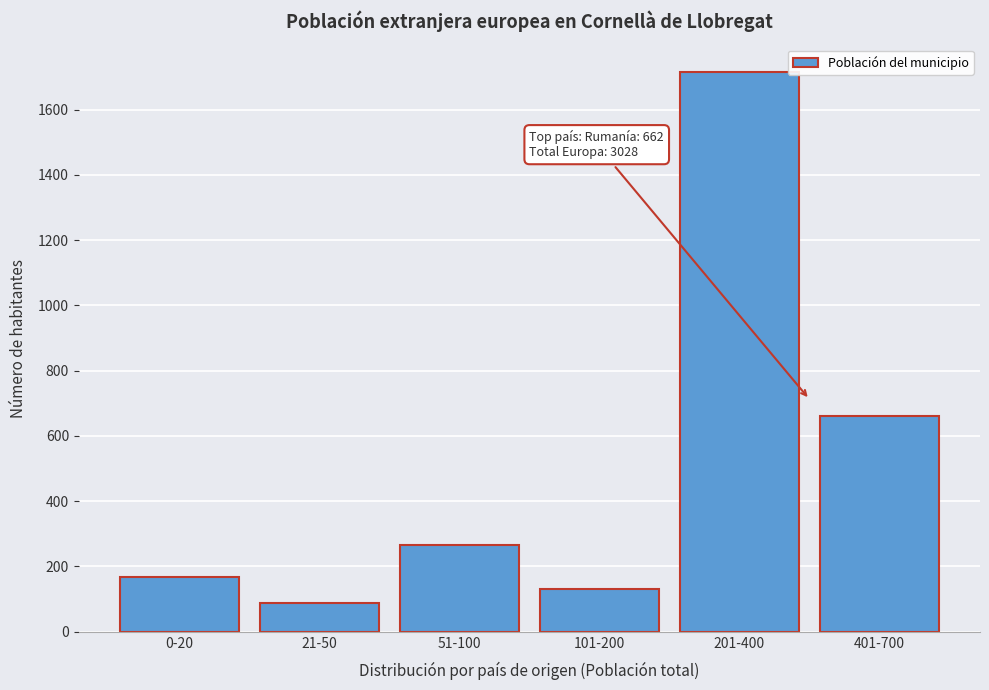

Reading left to right, extract all data points from this chart.

167	87	266	132	1714	662